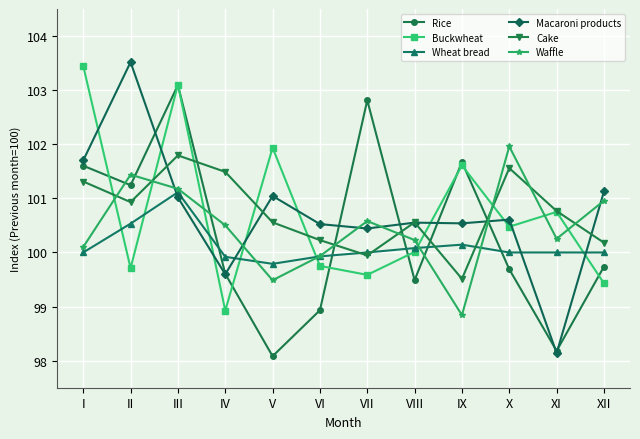

What is the value of the Waffle point at the 3rd from the left?

101.2